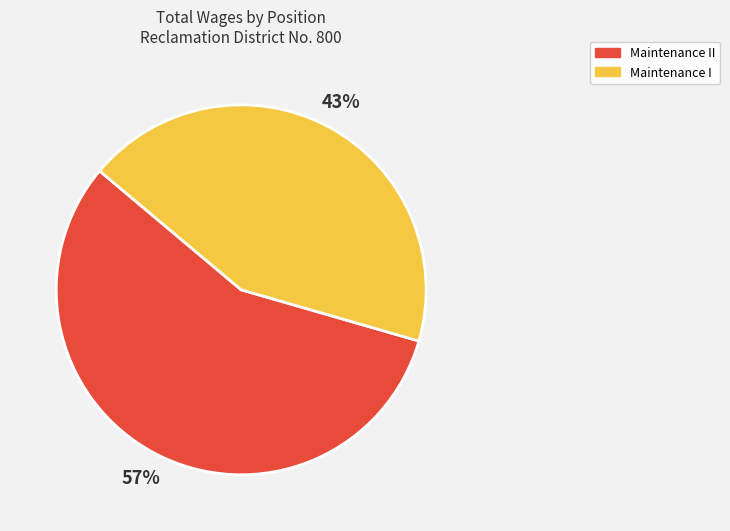

To the nearest percent, what is the average slice percentage?

50%